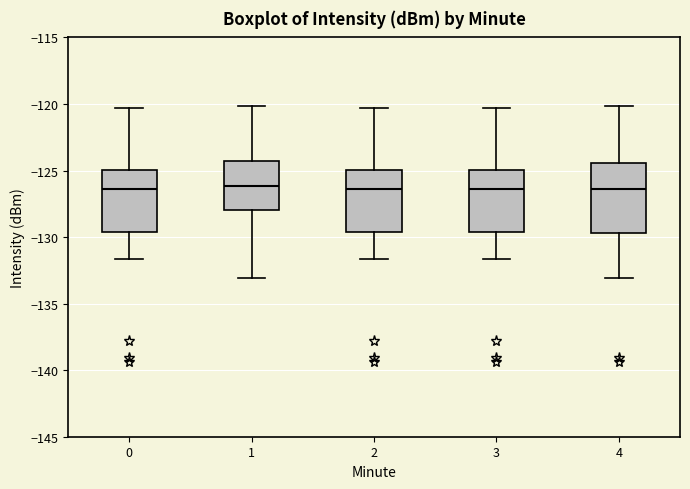

Reading left to right, read every box against the y-axis: the position of its median line, the range the box covers, and the ends of its whiskers. The values are not printed on the chart, so give them approximately, as read against the axis.

0: median -126.5, box -129.5 to -125.0, whiskers -131.5 to -120.5
1: median -126.0, box -128.0 to -124.5, whiskers -133.0 to -120.0
2: median -126.5, box -129.5 to -125.0, whiskers -131.5 to -120.5
3: median -126.5, box -129.5 to -125.0, whiskers -131.5 to -120.5
4: median -126.5, box -129.5 to -124.5, whiskers -133.0 to -120.0